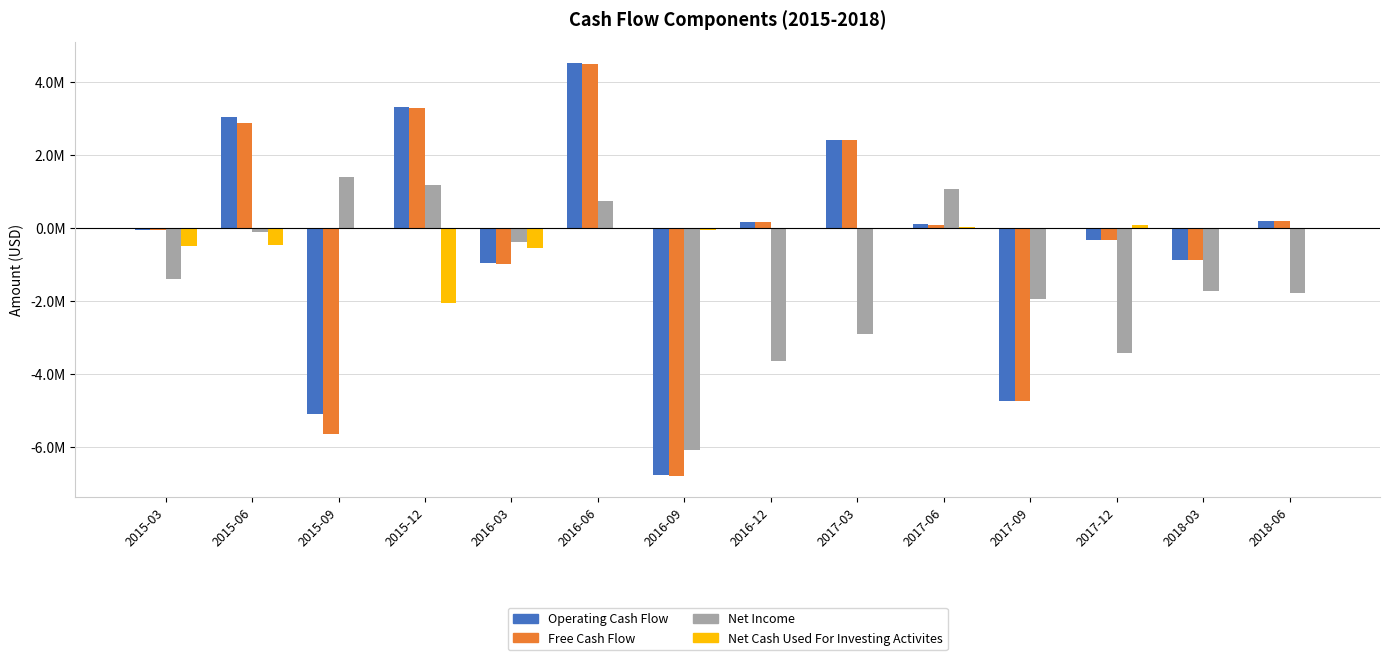

Are the bars grouped side by side (vs. stacked)?

Yes